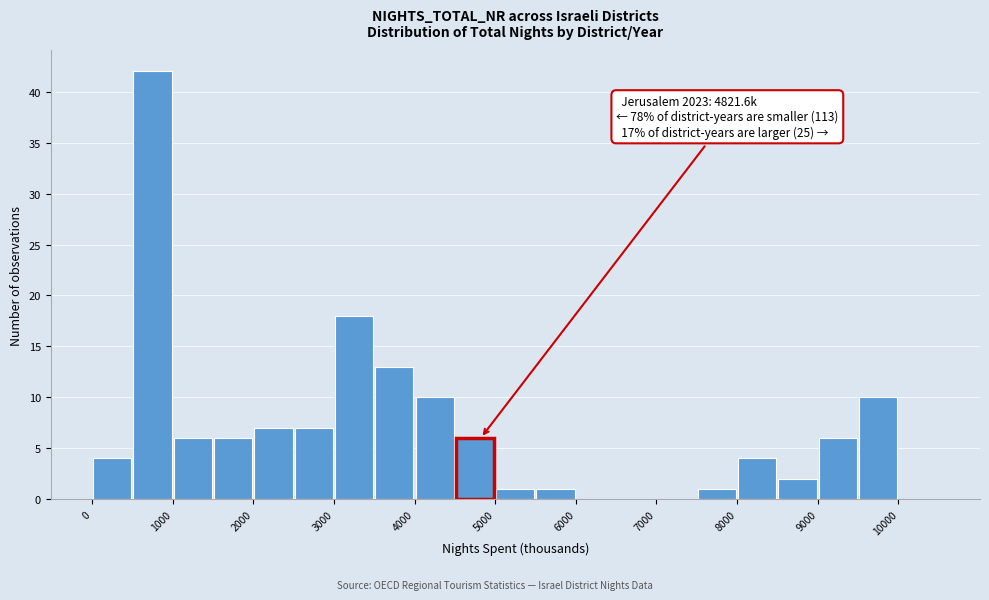

Over which range of the x-axis is the bar tallest?

500 to 1000